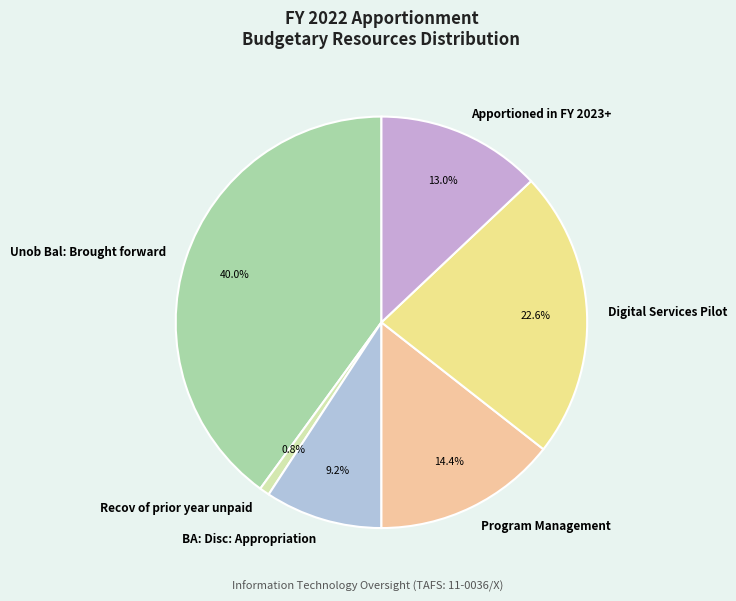

Is Unob Bal: Brought forward the majority of the pie?

No